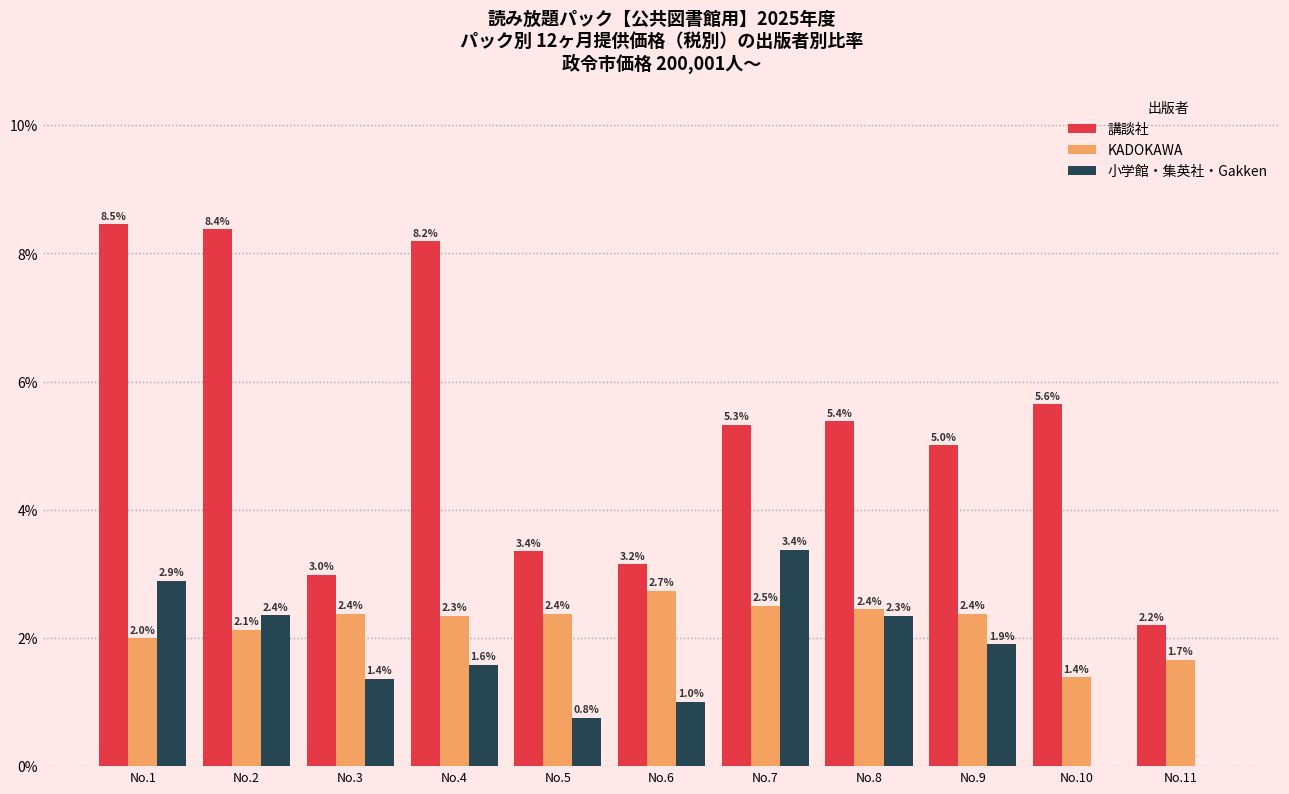

Count the number of categories in the chart.

11